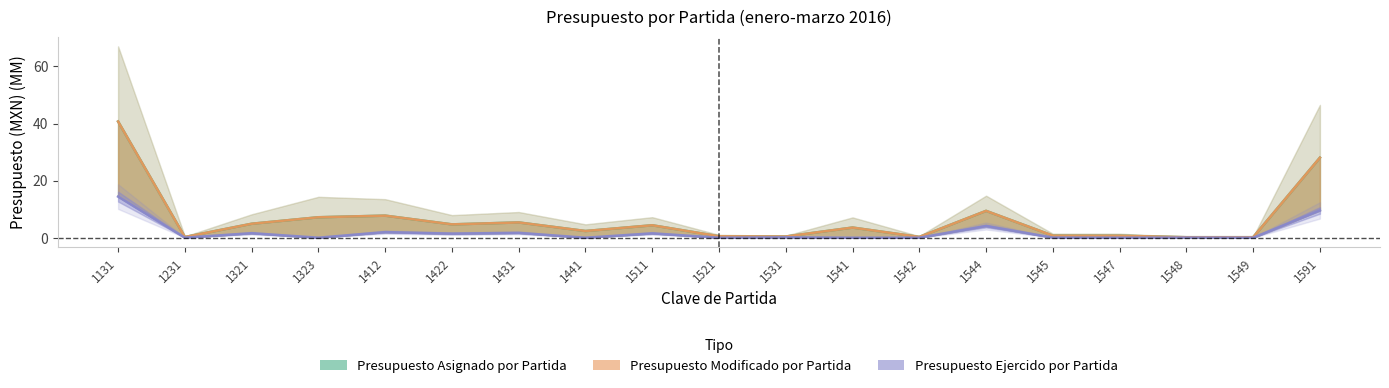

Which series has the largest total across all categories?

Presupuesto Asignado por Partida